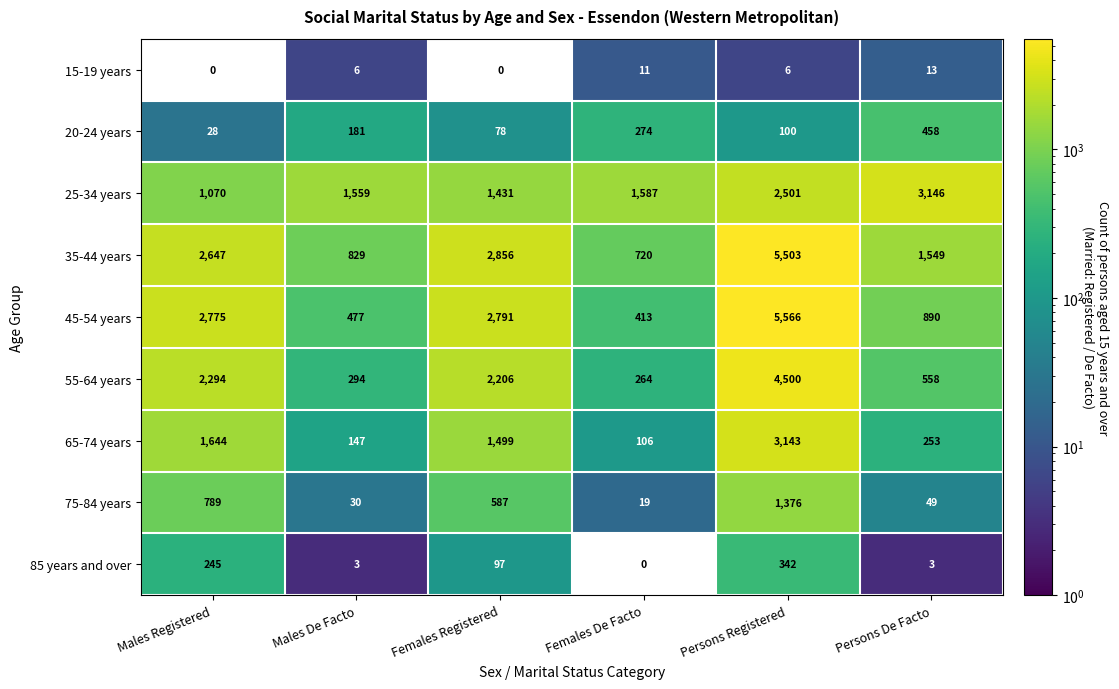

The value of 85 years and over at Males De Facto is 3. True or false?

True